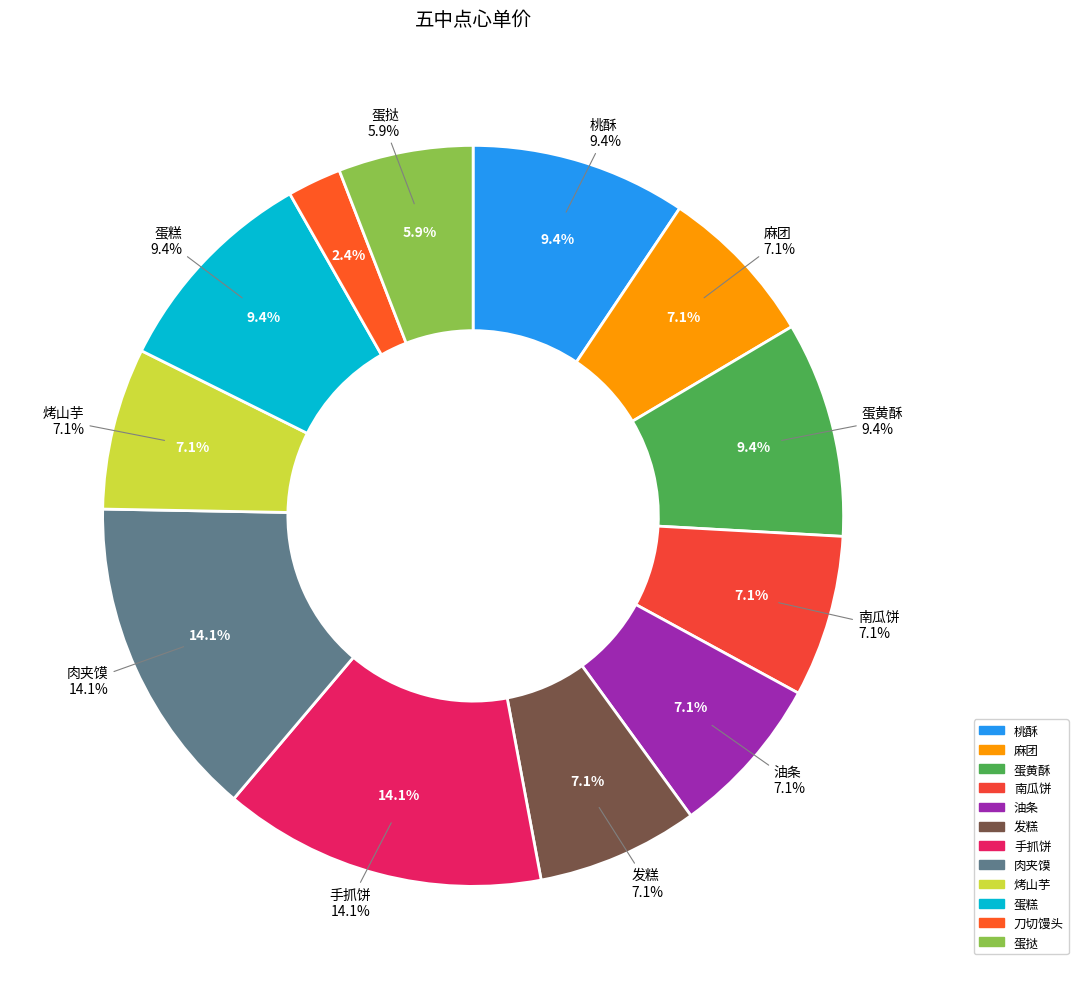

Is it true that 蛋挞 is 20% of the pie?

False